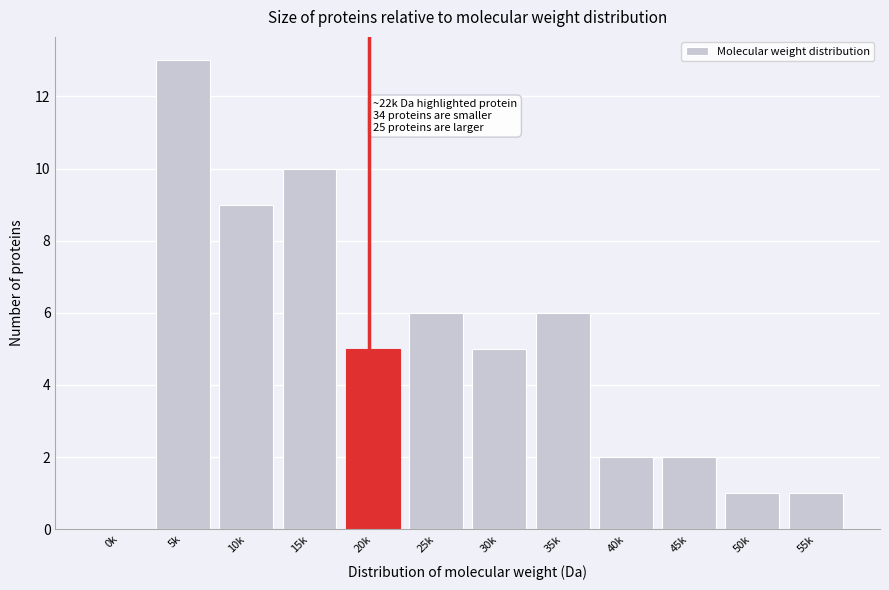

Reading left to right, what are all the values shown in this chart?

0k=0	5k=13	10k=9	15k=10	20k=5	25k=6	30k=5	35k=6	40k=2	45k=2	50k=1	55k=1